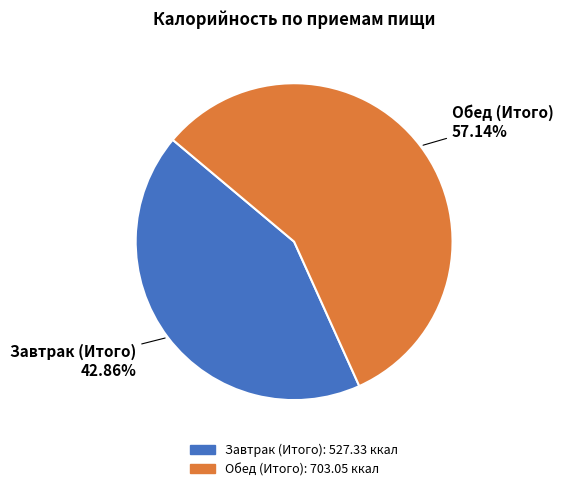

What is the ratio of the value at Обед (Итого) to the value at Завтрак (Итого)?

1.3